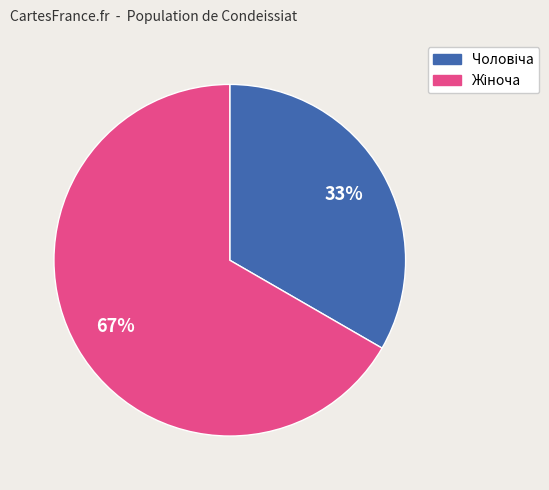

To the nearest percent, what is the average slice percentage?

50%